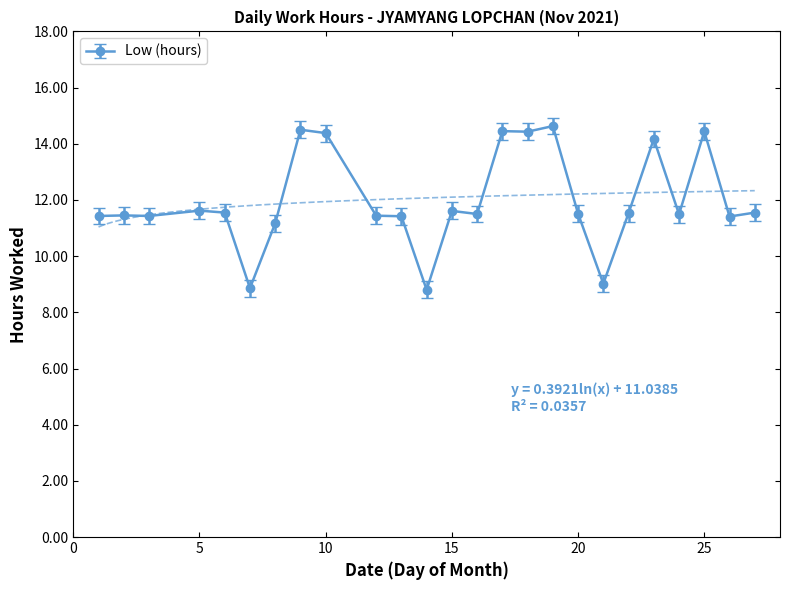

Is it true that the value at 14 is 4.4?

False